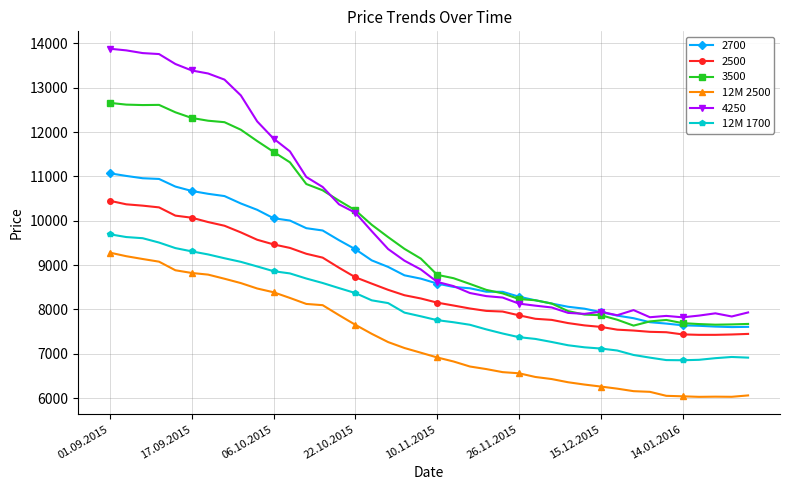

What is the value of the 12M 1700 point at the 9th from the left?

9074